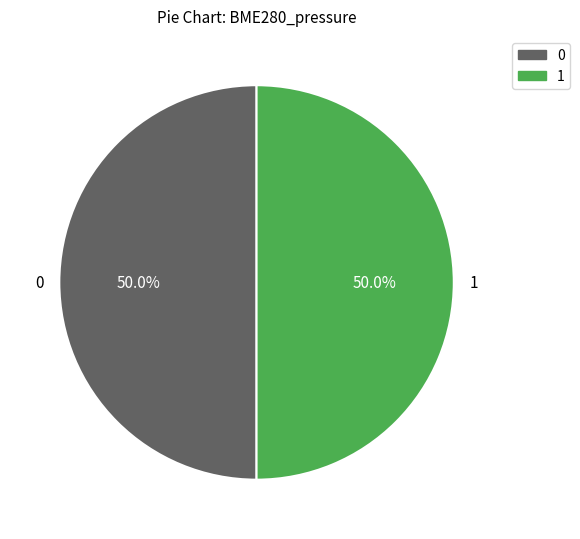

Is the sum of 0 and 1 greater than half?

Yes